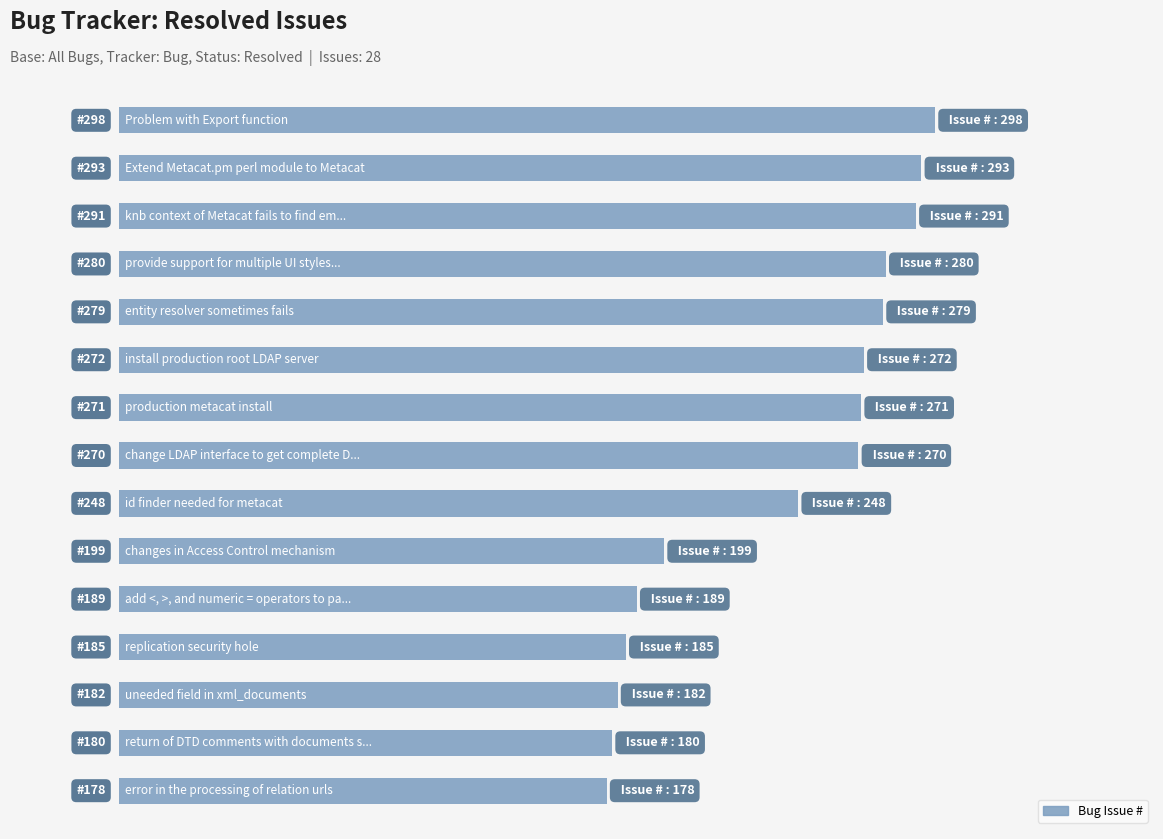

Where is the data nearest to the value 238?

8